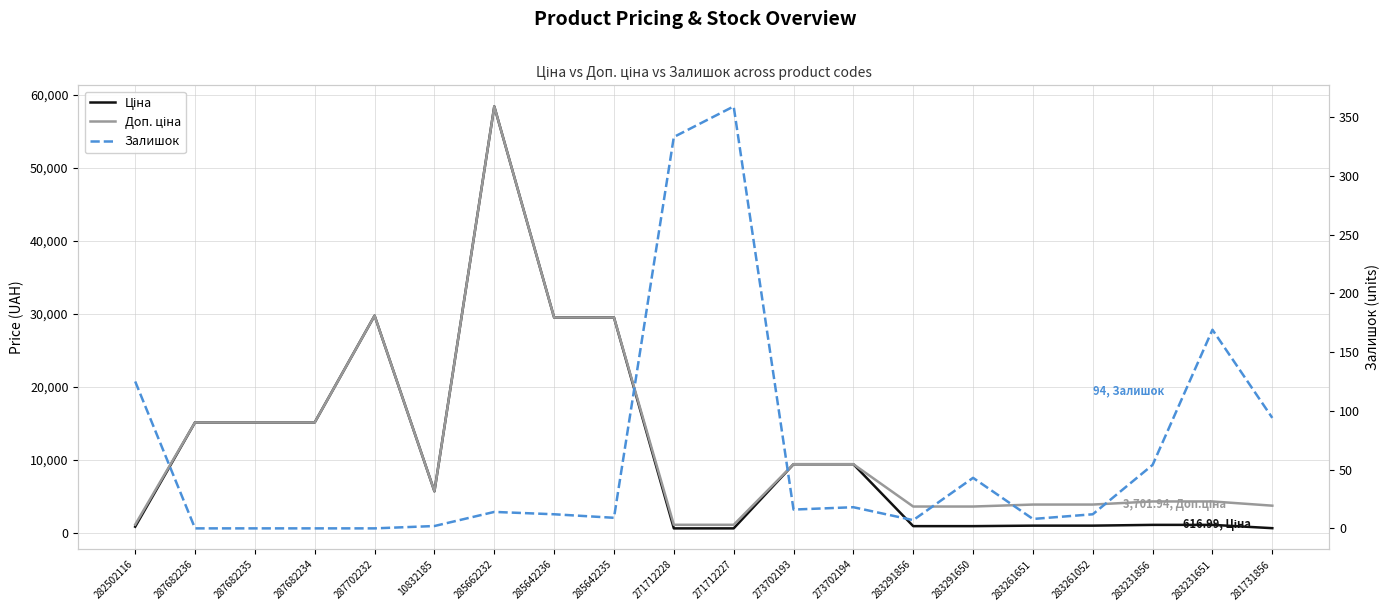

How many lines are shown in the chart?

3